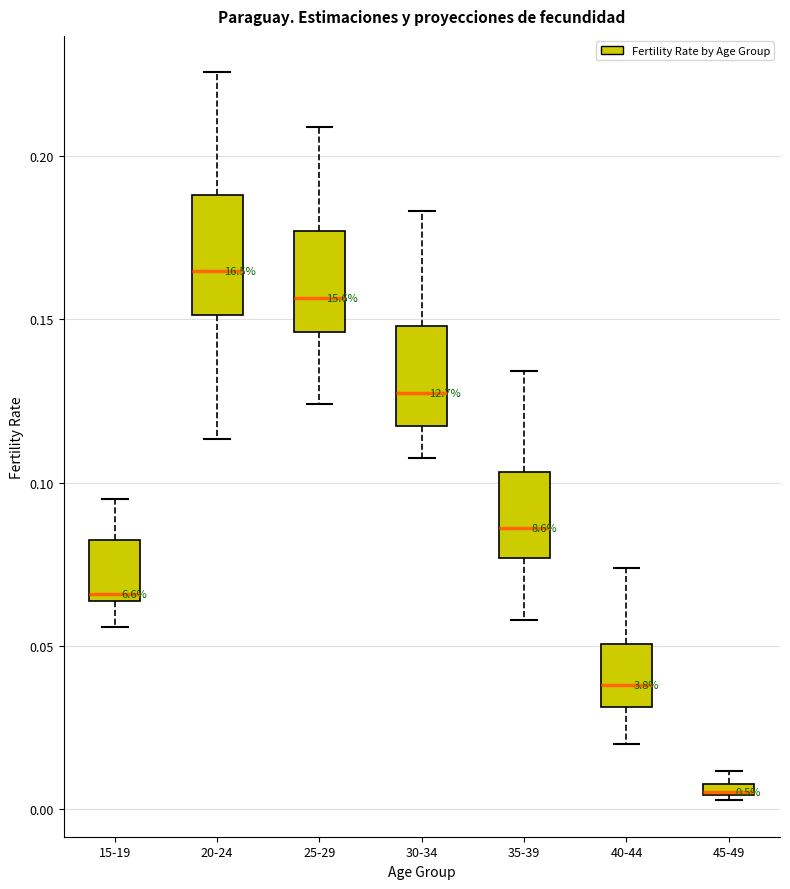

Where is the lower edge of the box for 30-34 on the y-axis? The values are not printed on the chart, so give them approximately, as read against the axis.

0.115